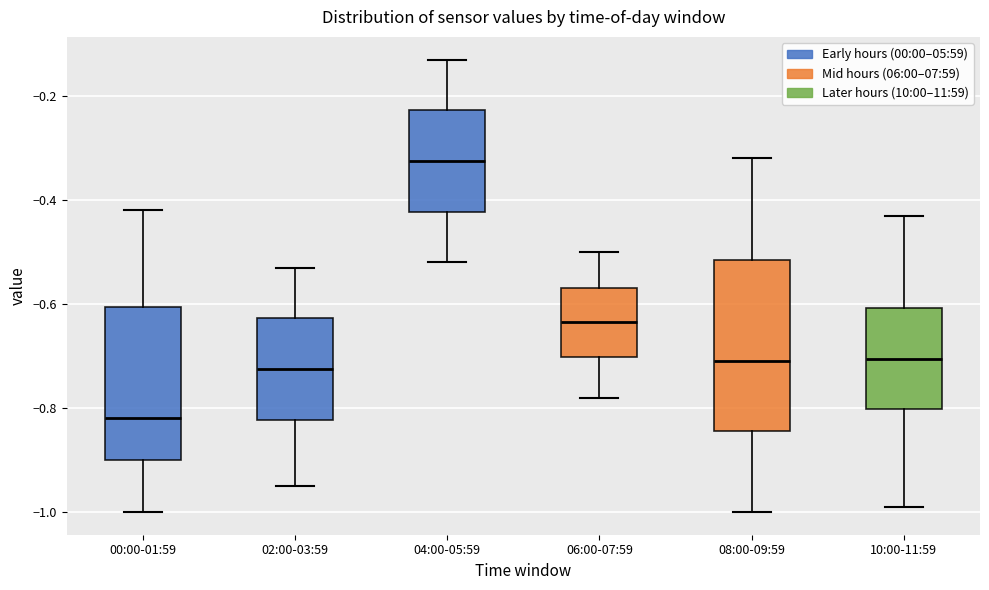

Where does the upper whisker of the box for 00:00-01:59 end on the y-axis? The values are not printed on the chart, so give them approximately, as read against the axis.

-0.42